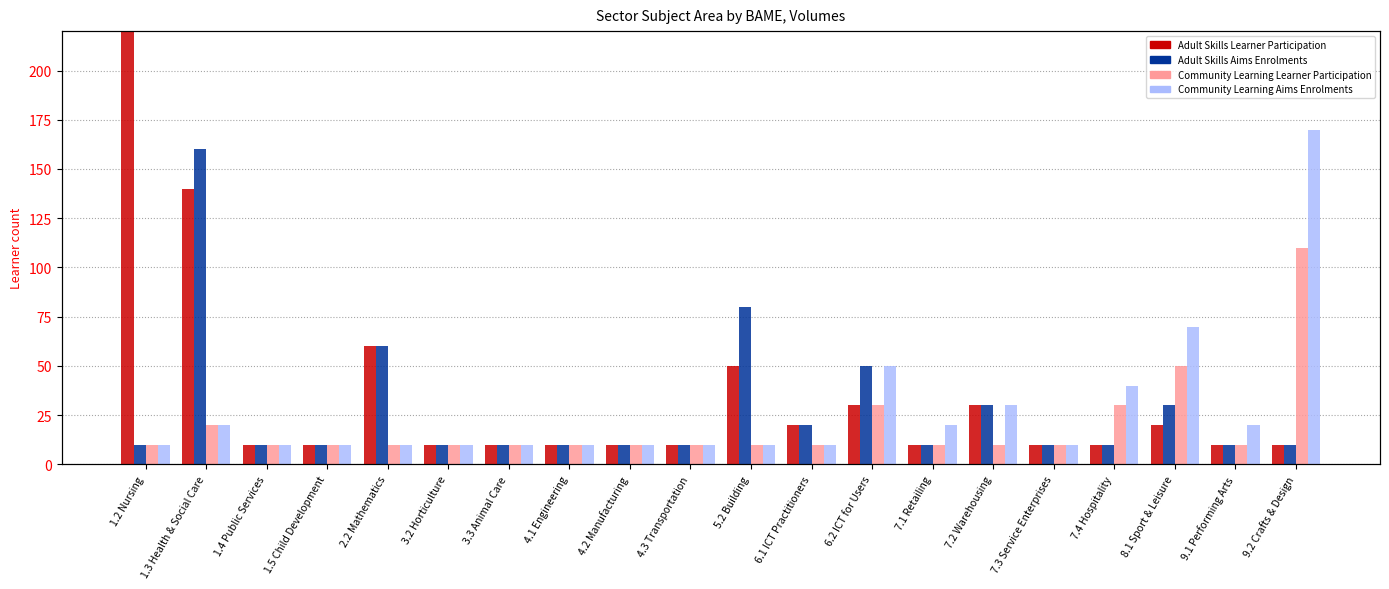

What are all the series names shown in the legend?

Adult Skills Learner Participation, Adult Skills Aims Enrolments, Community Learning Learner Participation, Community Learning Aims Enrolments